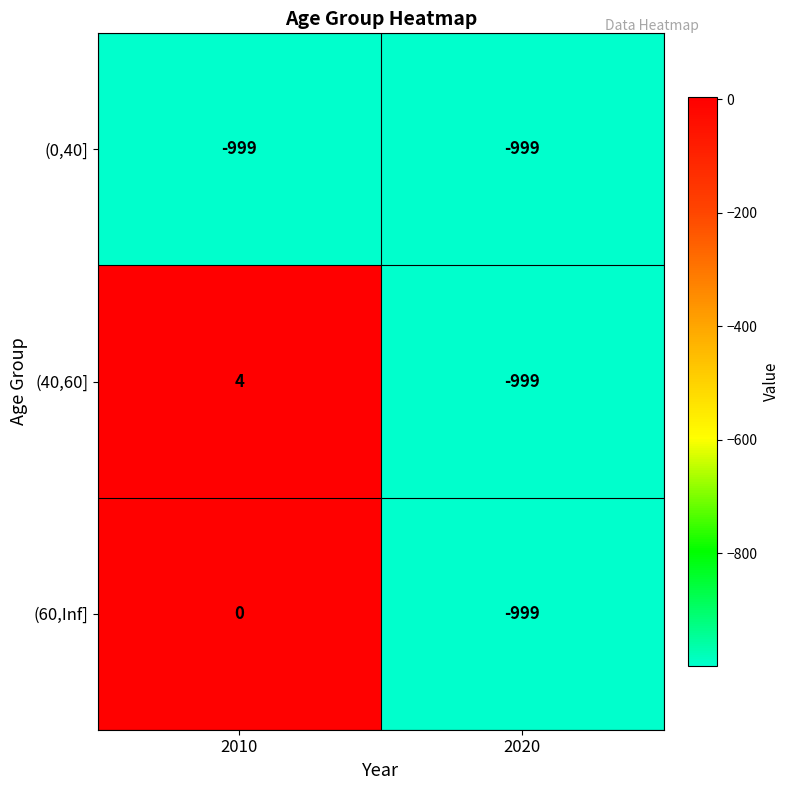

Which series changed the most between 2010 and 2020?

(40,60]